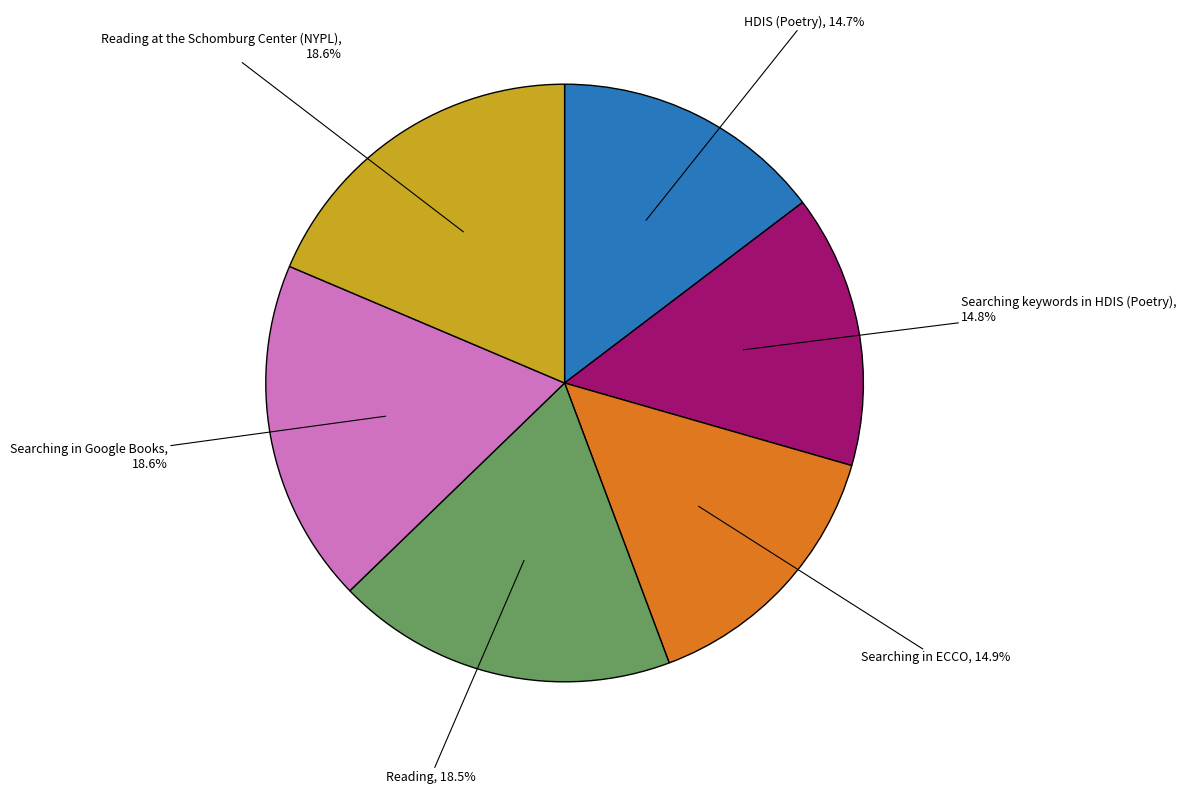

What is the ratio of the value at Searching in ECCO to the value at Searching keywords in HDIS (Poetry)?

1.0